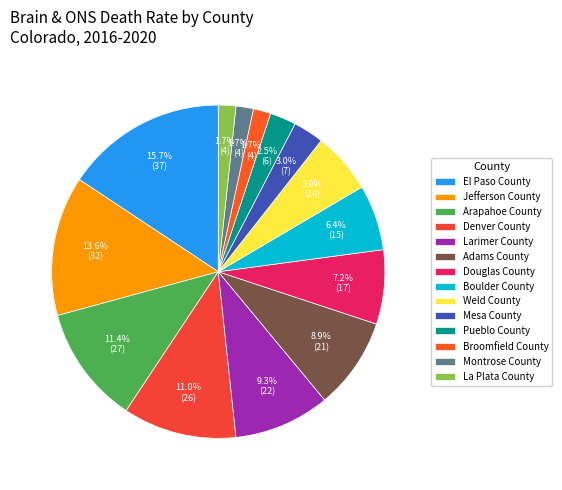

To the nearest percent, what is the average slice percentage?

7%